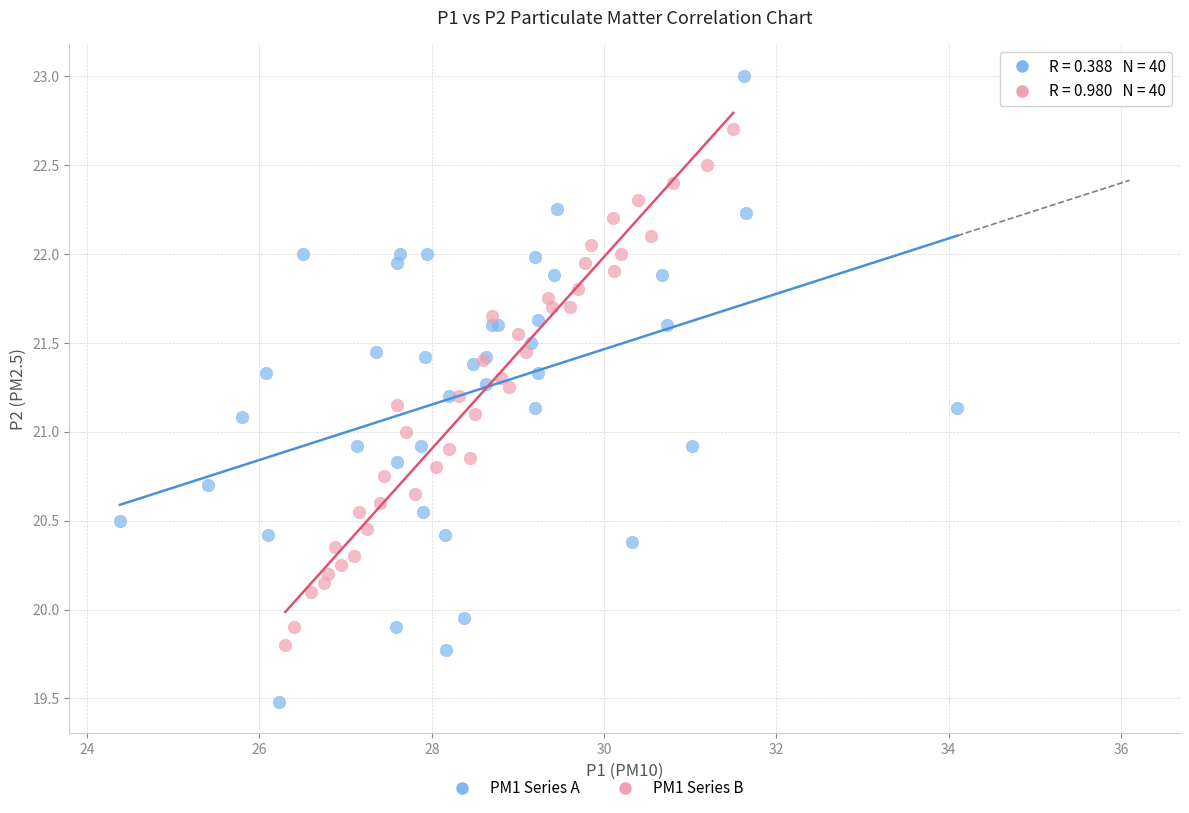

Which series has the widest spread of Y values?

PM1 Series A